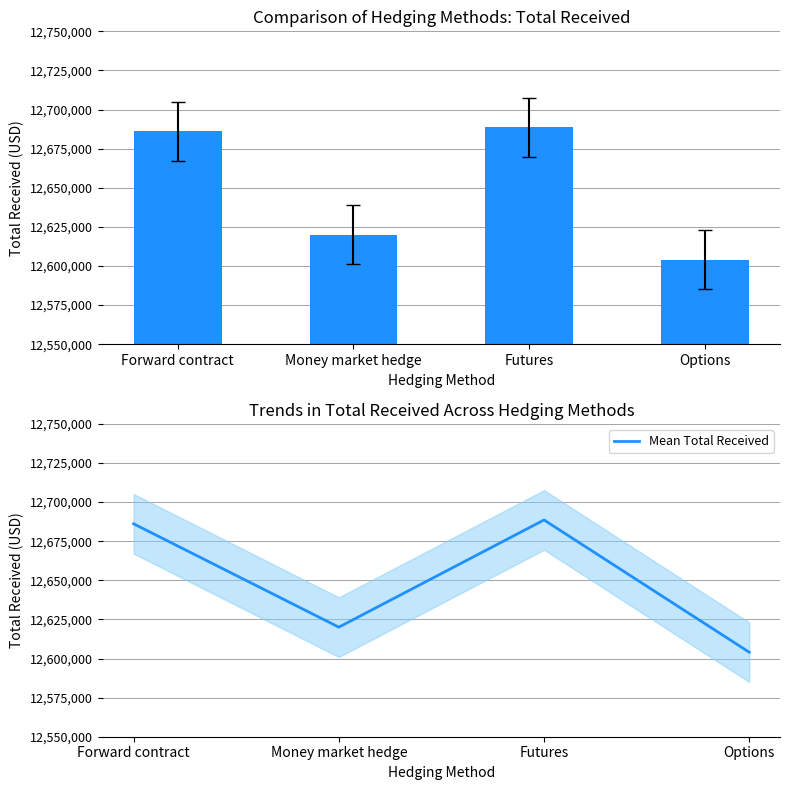

True or false: Total received has a value of 12686100.0 at Forward contract.

True